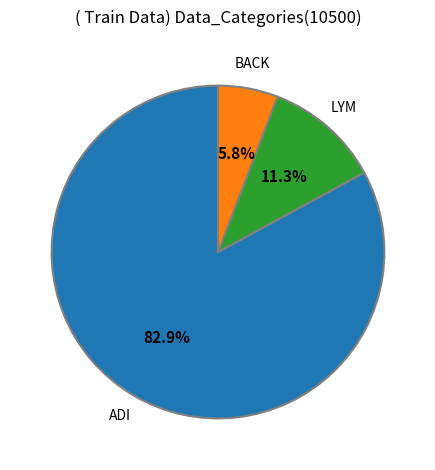

Does LYM represent more than half of the total?

No